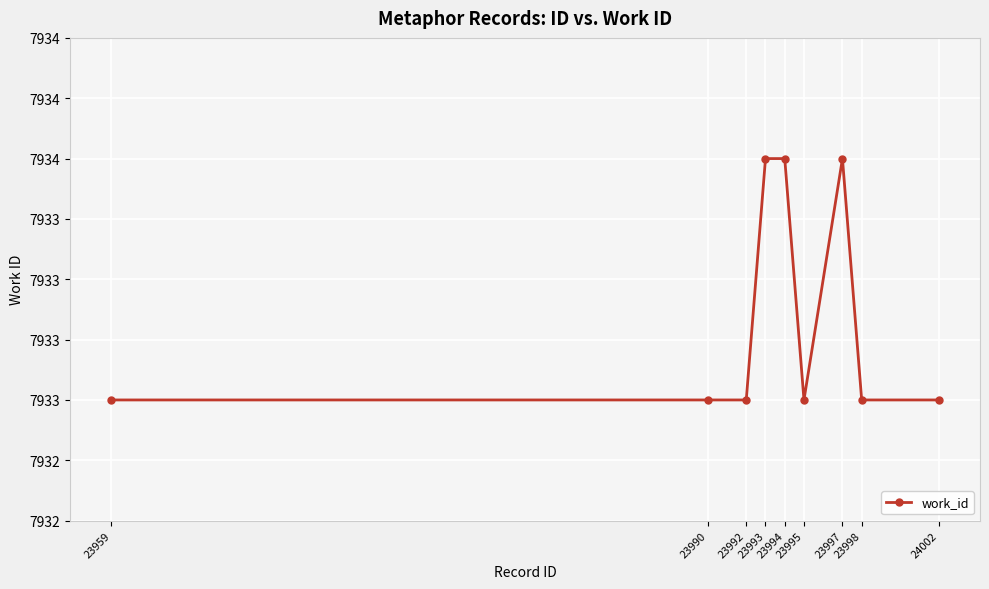

List the labels in order of value, smallest first.

23959, 23990, 23992, 23995, 23998, 24002, 23993, 23994, 23997